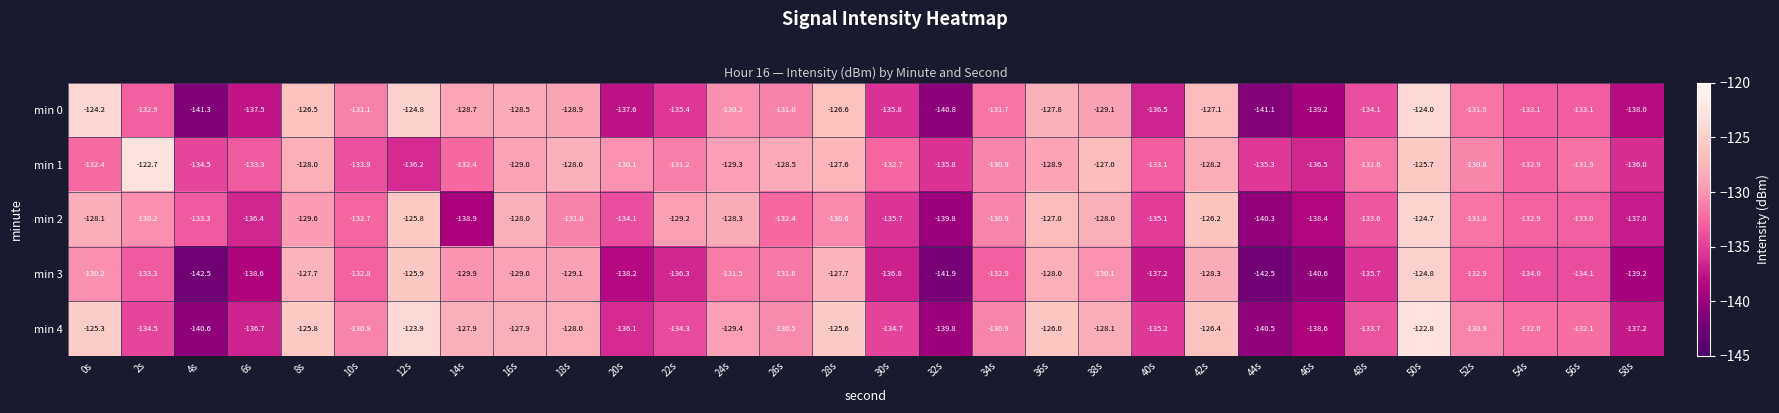

What is the greatest value displayed?

-122.7